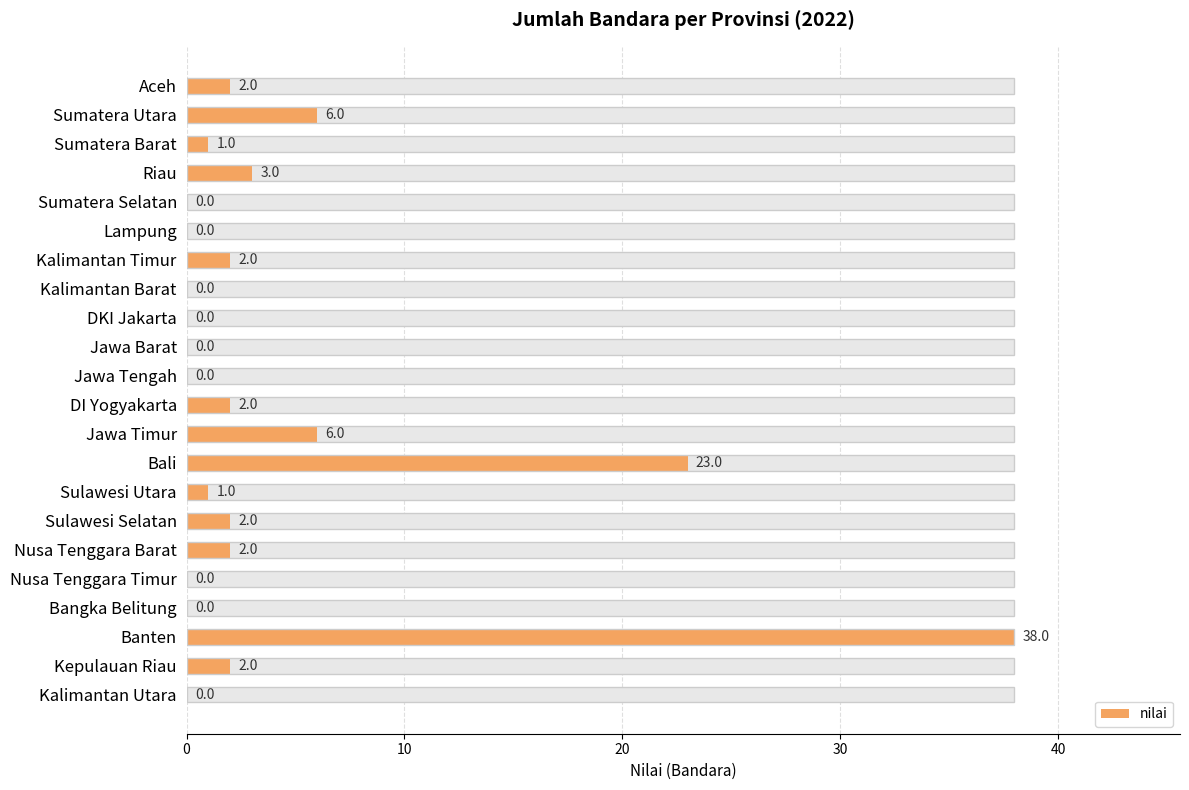

Is it true that the value at Kepulauan Riau is 2?

True